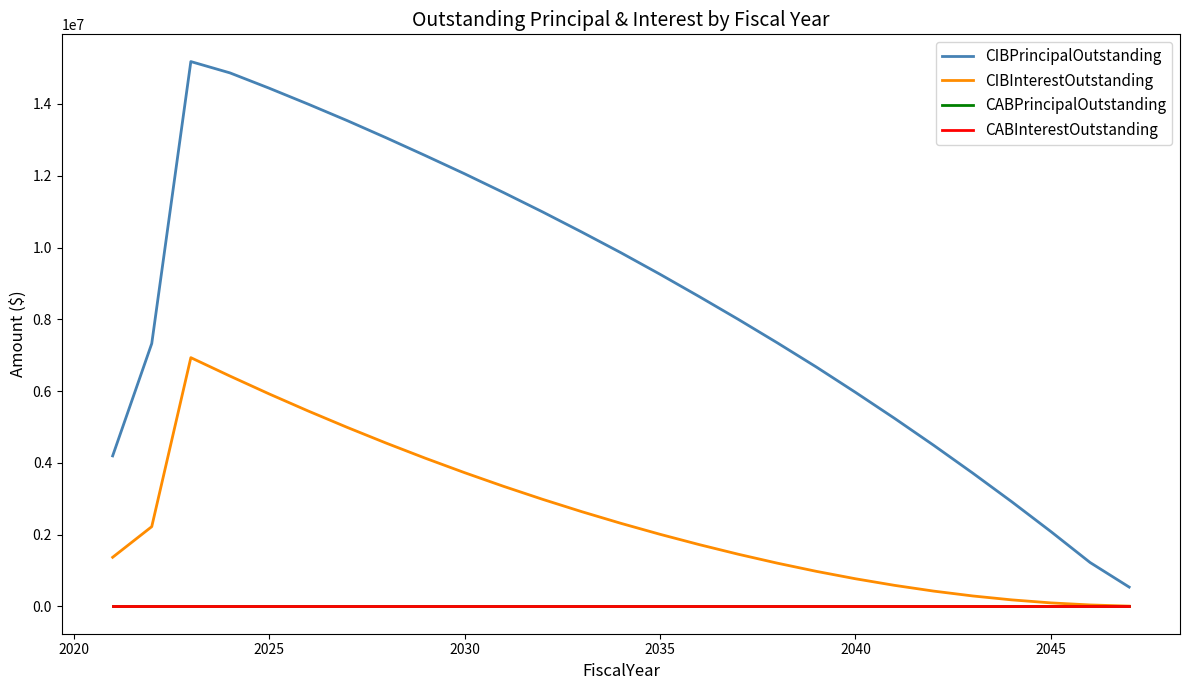

Does the chart have visible grid lines?

No